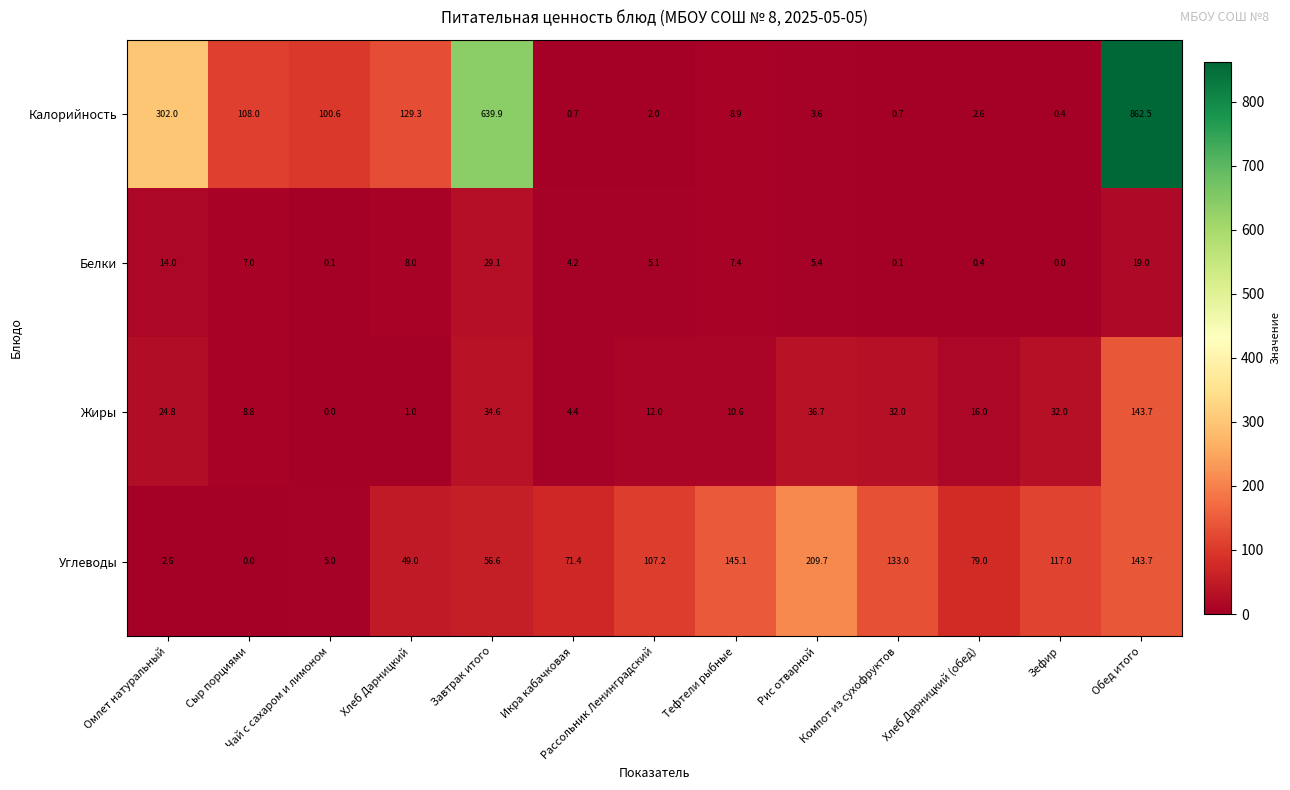

The value of Углеводы at Тефтели рыбные is 230.8. True or false?

False